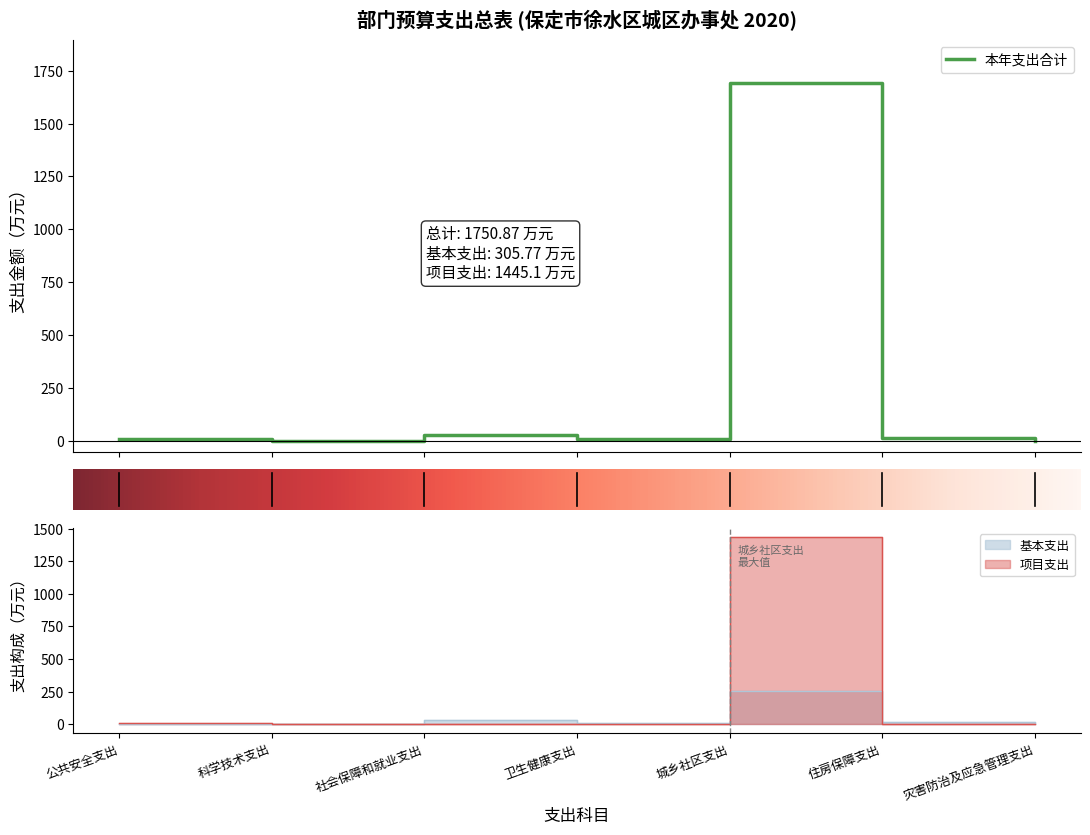

What is the average value of the 本年支出合计 series?

250.1